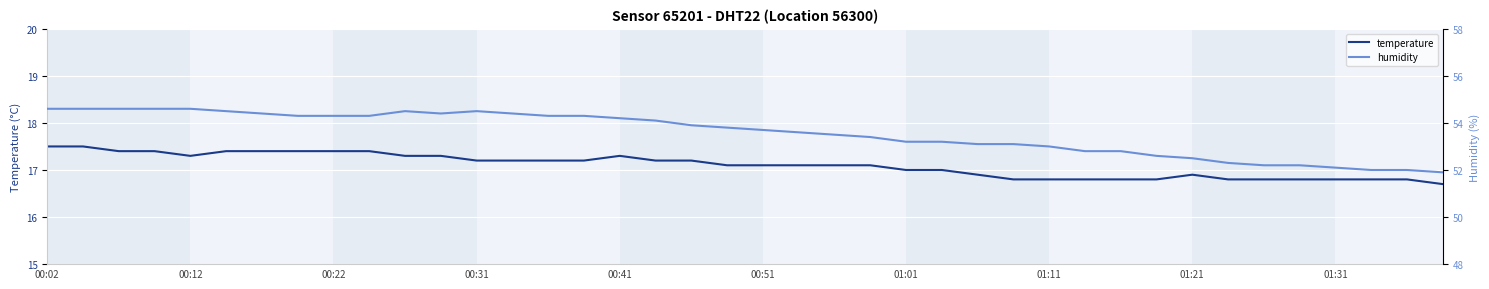

Which series has the largest range (max minus min)?

humidity